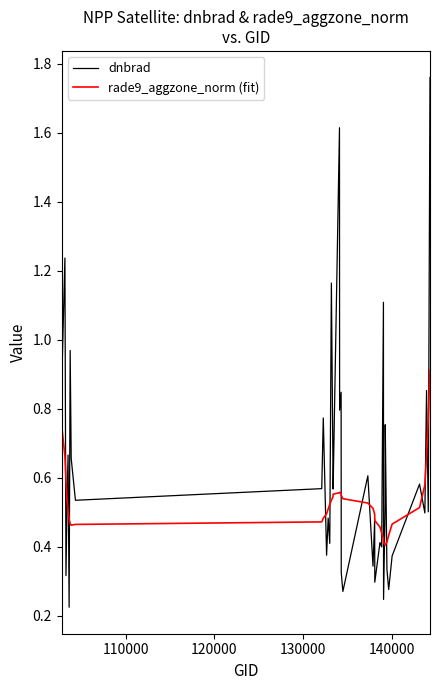

Which series has the widest spread of values?

dnbrad